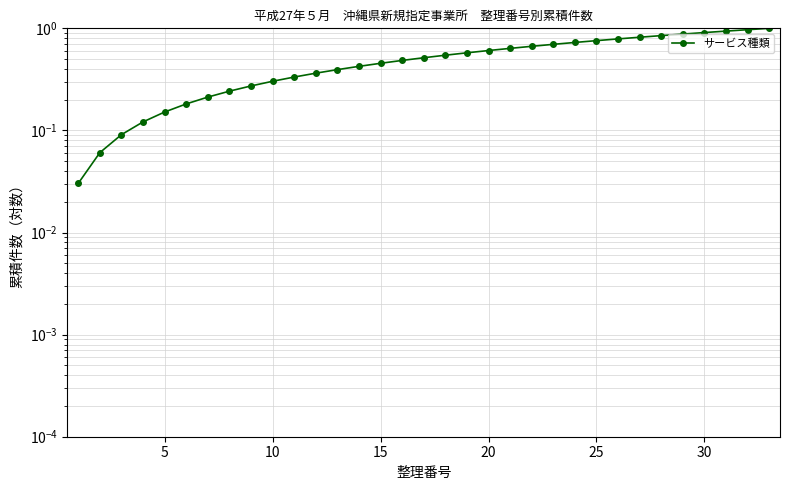

What is the approximate value at 5?

0.1